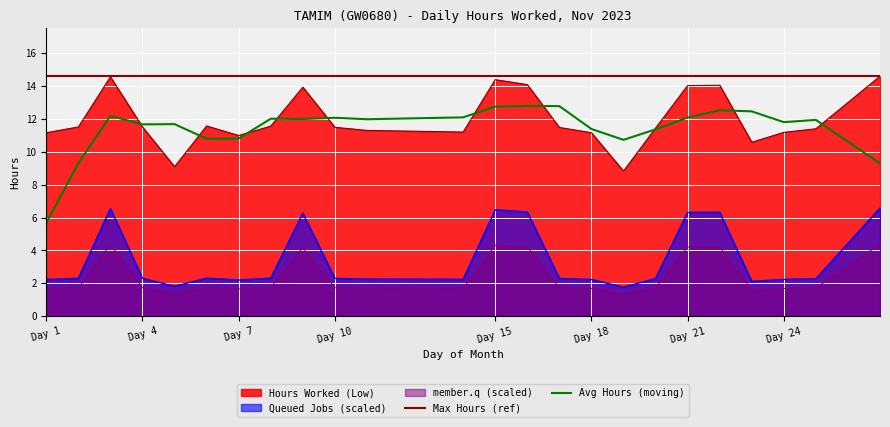

Rank the categories by value from highest to lowest.

27, 3, 15, 16, 22, 21, 9, 6, 8, 2, 4, 10, 17, 20, 25, 11, 14, 24, 1, 18, 7, 23, 5, 19